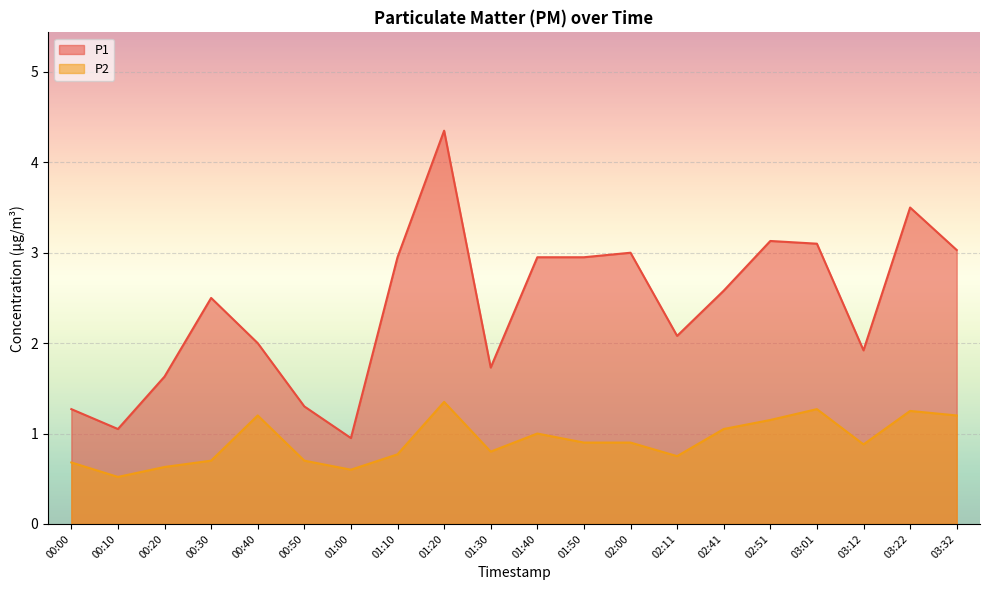

List the series in order of their overall mean, lowest first.

P2, P1